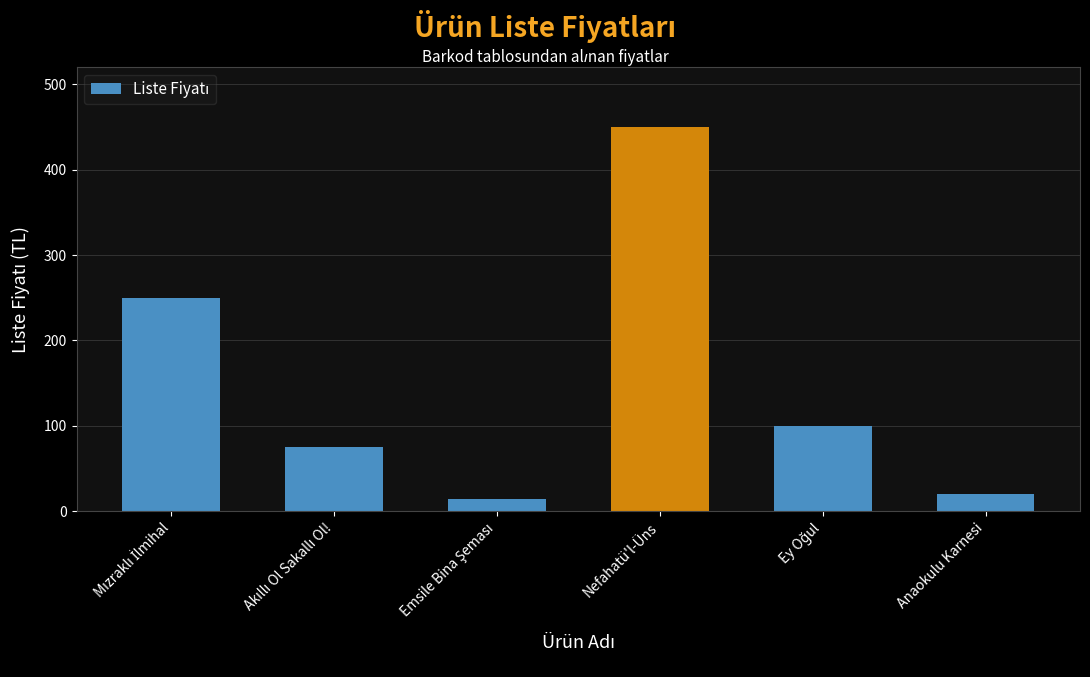

What is the difference between the maximum and second lowest values?

430